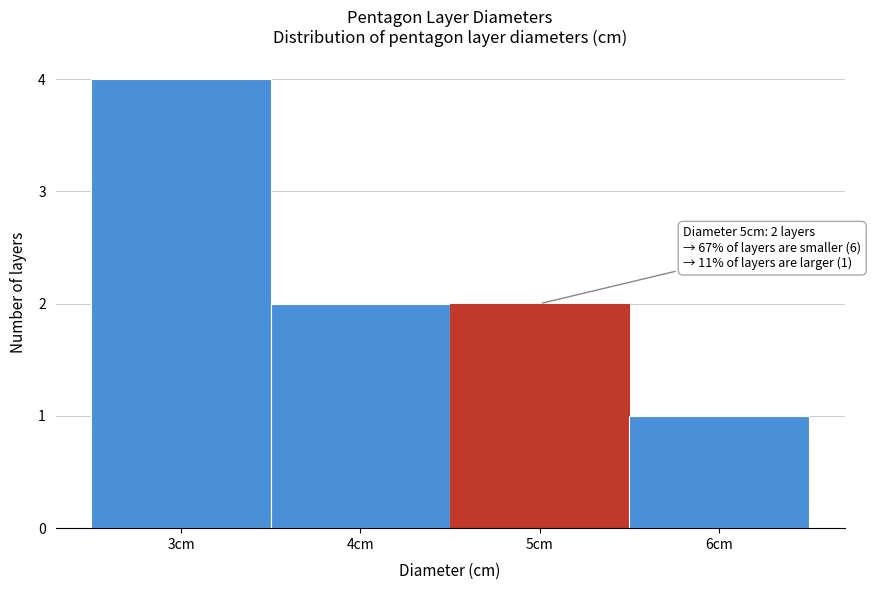

Over which range of the x-axis is the bar tallest?

2.5 to 3.5